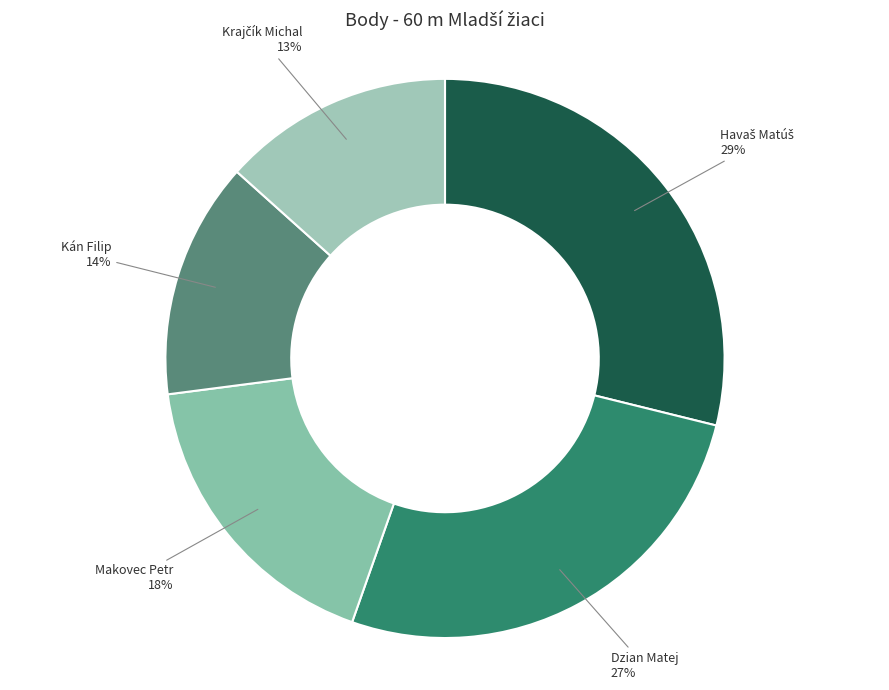

To the nearest percent, what portion does Makovec Petr represent?

18%